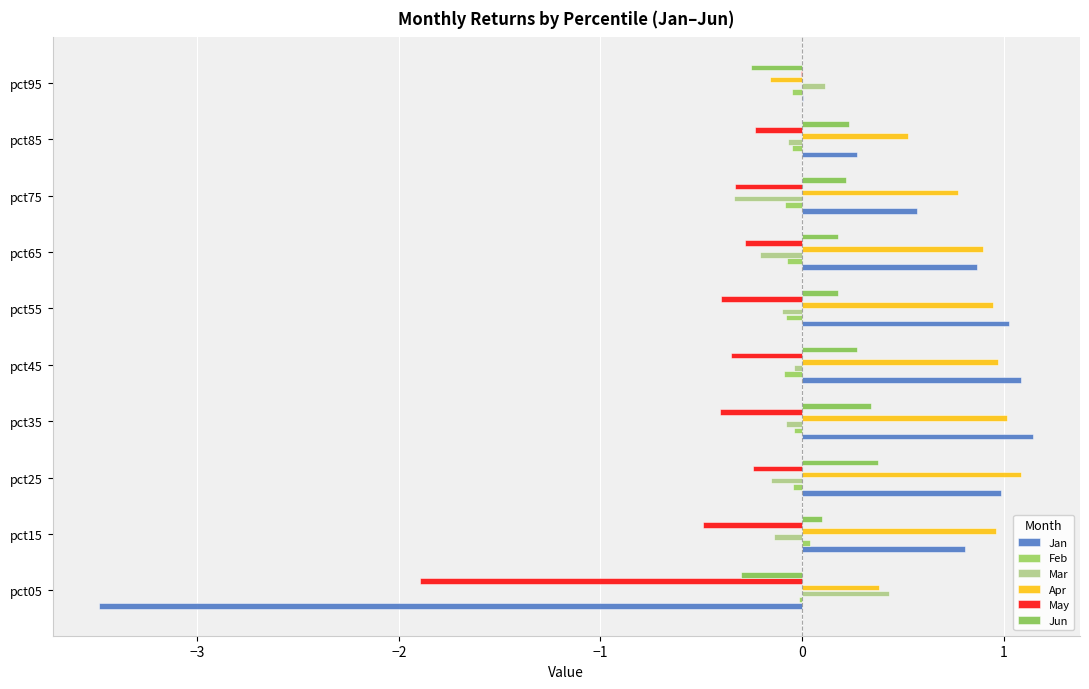

What is the sum of all Jun values?

1.3